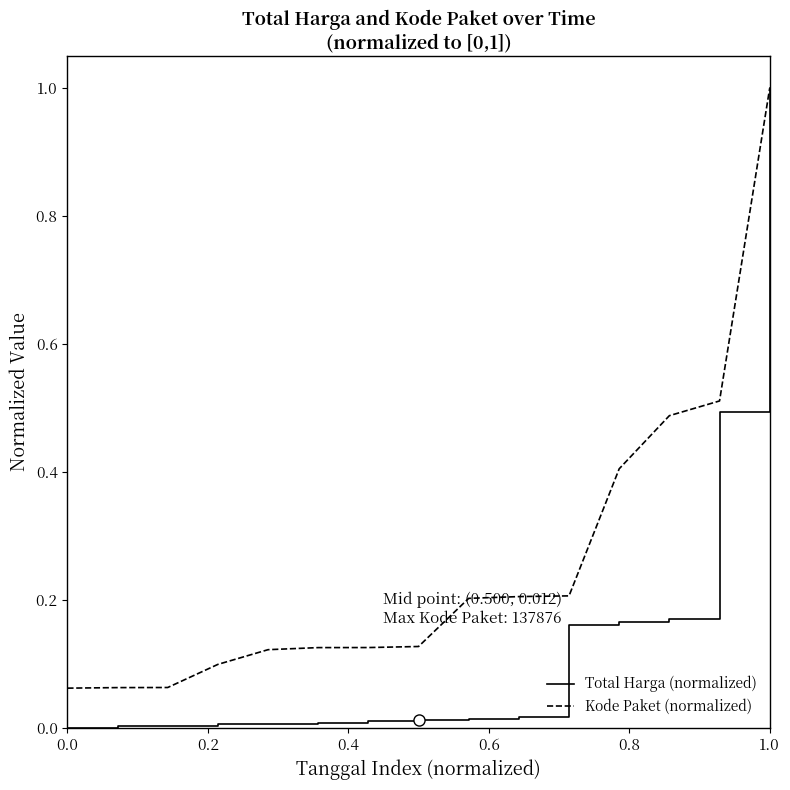

Which series has the largest total across all categories?

Kode Paket (normalized)